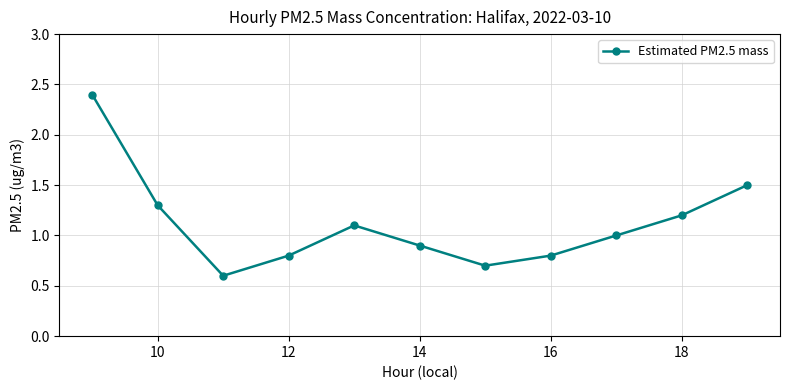

What is the greatest value displayed?

2.4